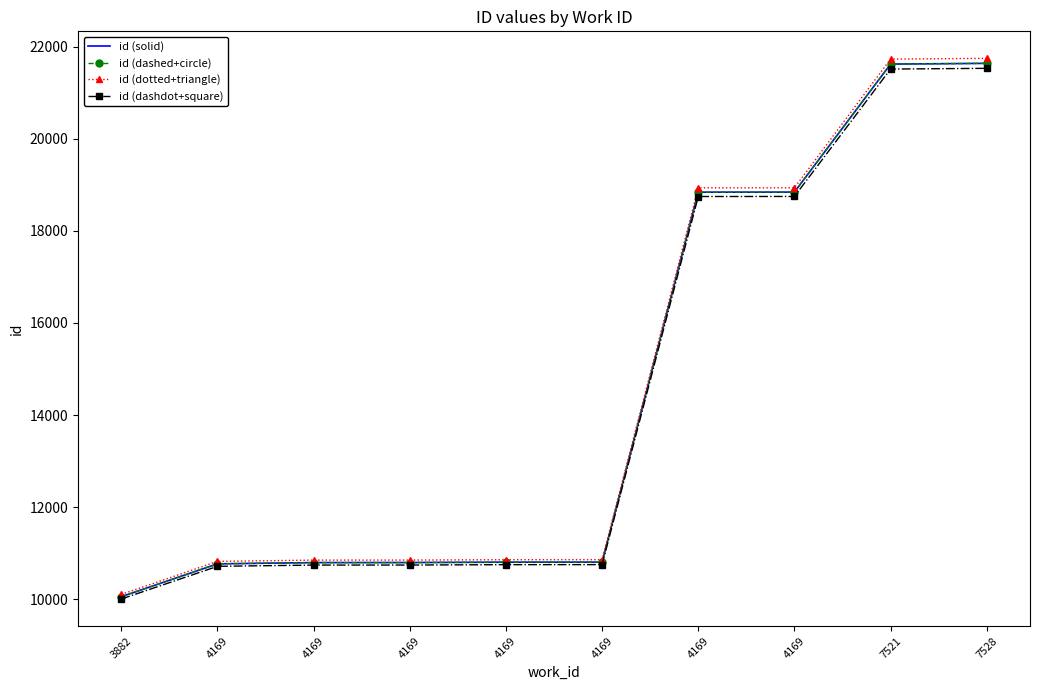

Which category has the highest value across all series?

7528